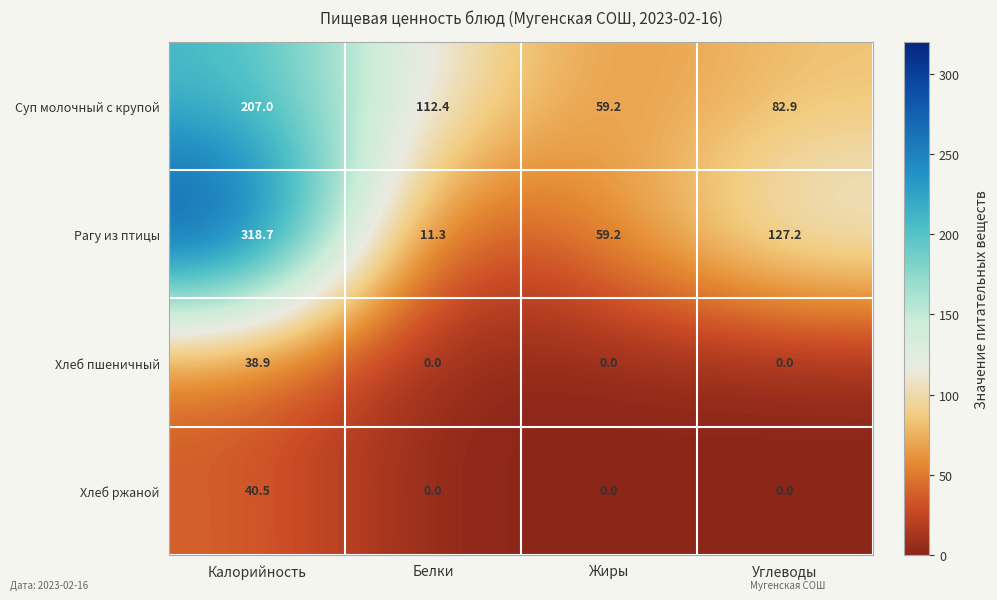

What is the total value across all series at Углеводы?

210.1